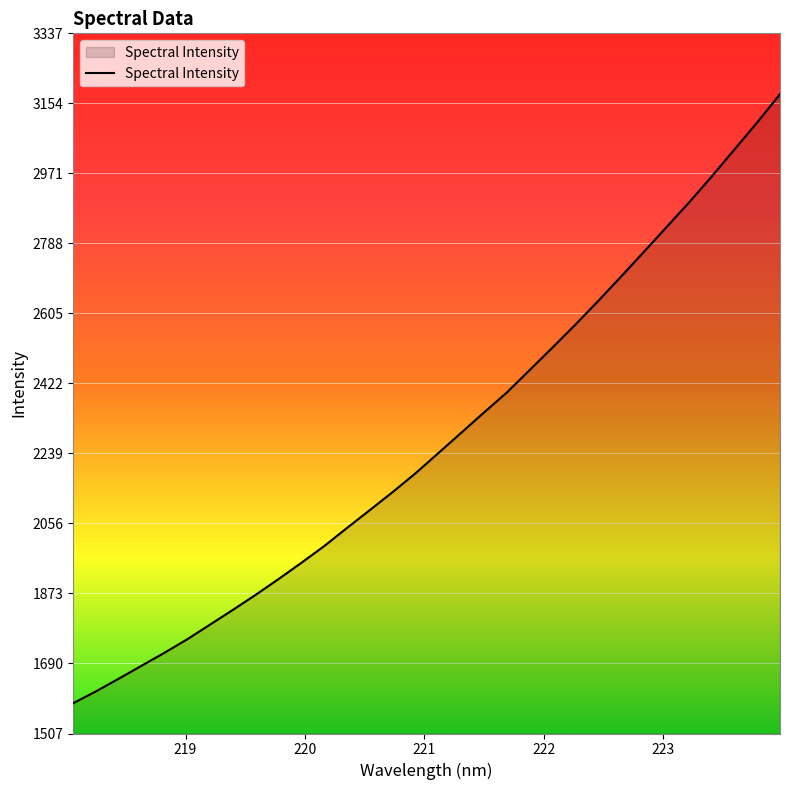

What is the difference between the maximum and minimum values?

1591.8